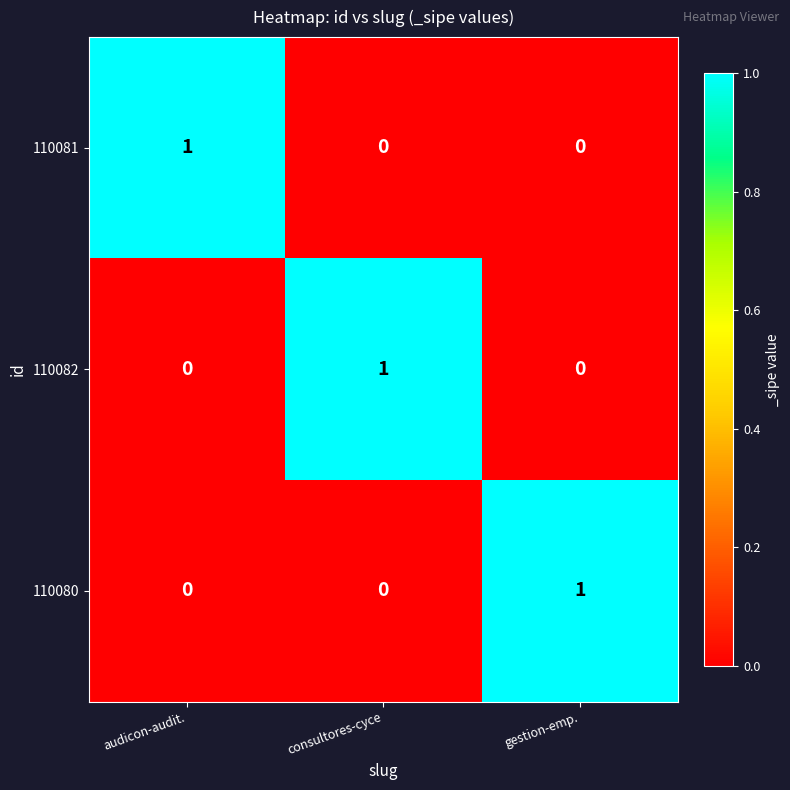

Count the 110082 values in the range 0 to 1.

3